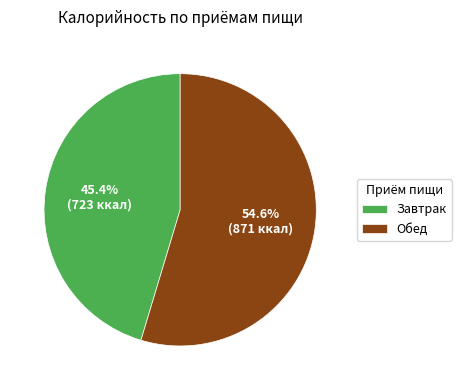

Does Завтрак account for over 50% of the chart?

No